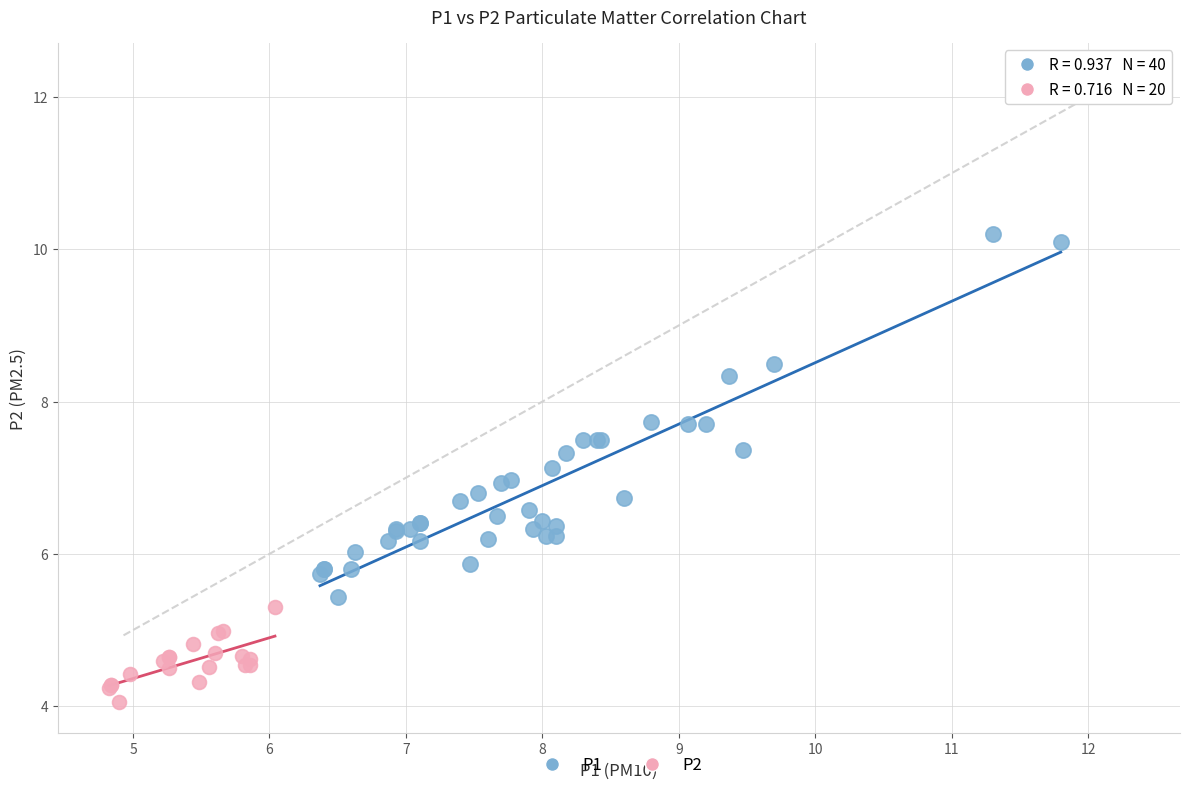

Which series contains the highest Y value?

P1